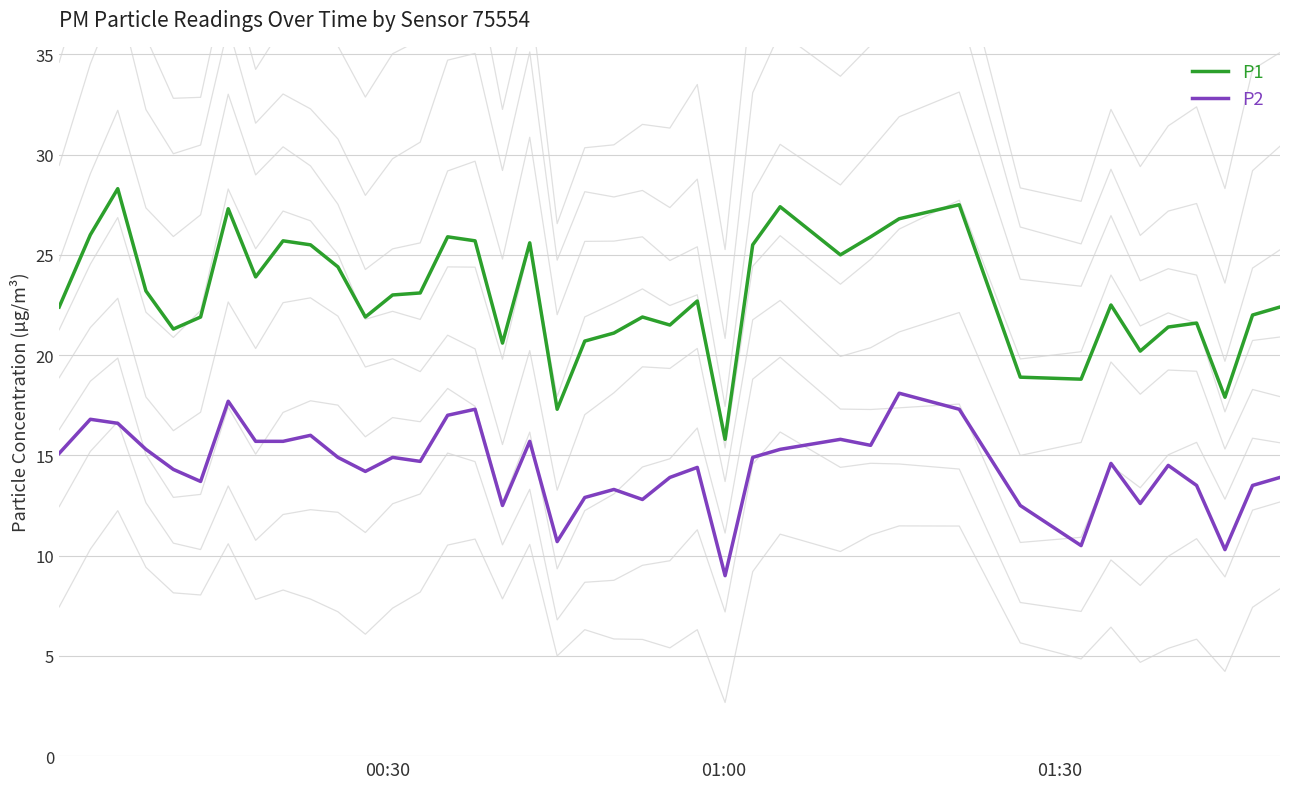

What is the smallest value displayed?

9.0